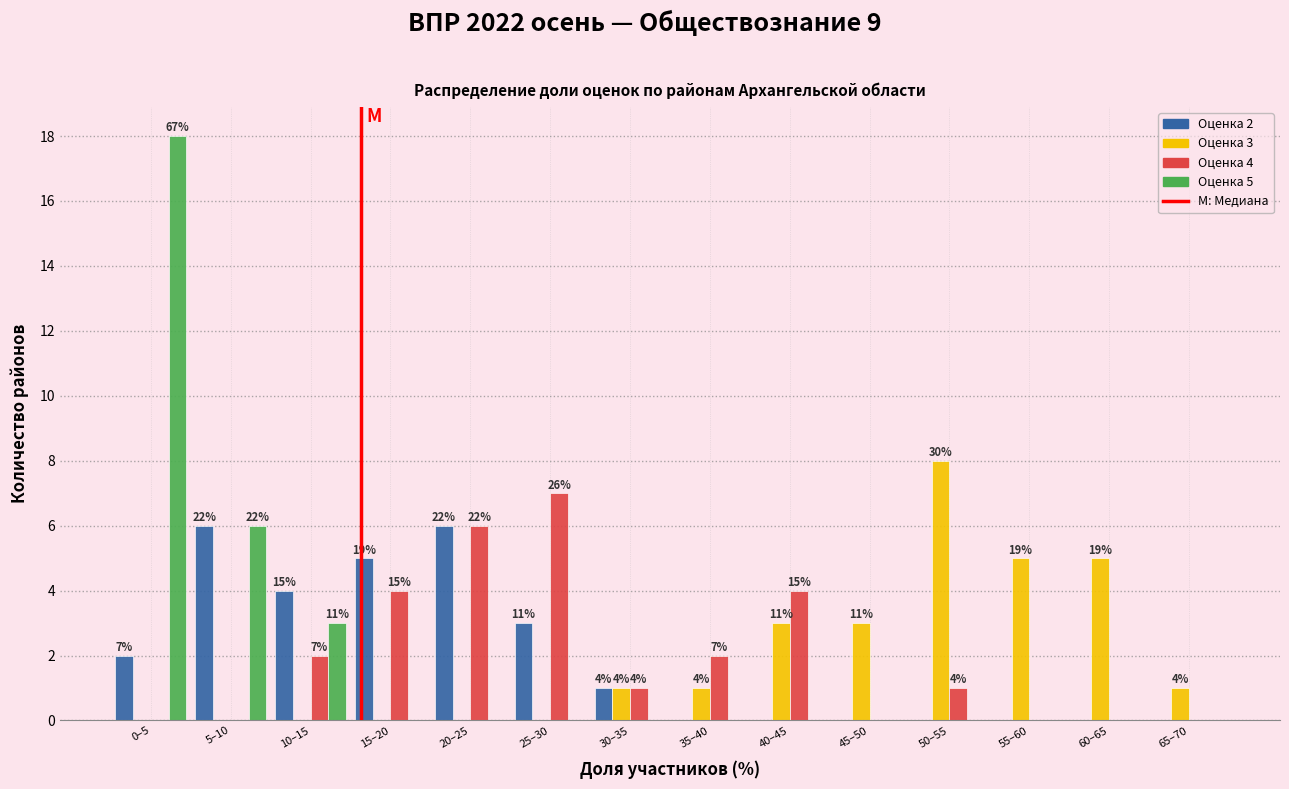

Is the value of Оценка 4 at 10–15 greater than the value of Оценка 2 at 60–65?

Yes